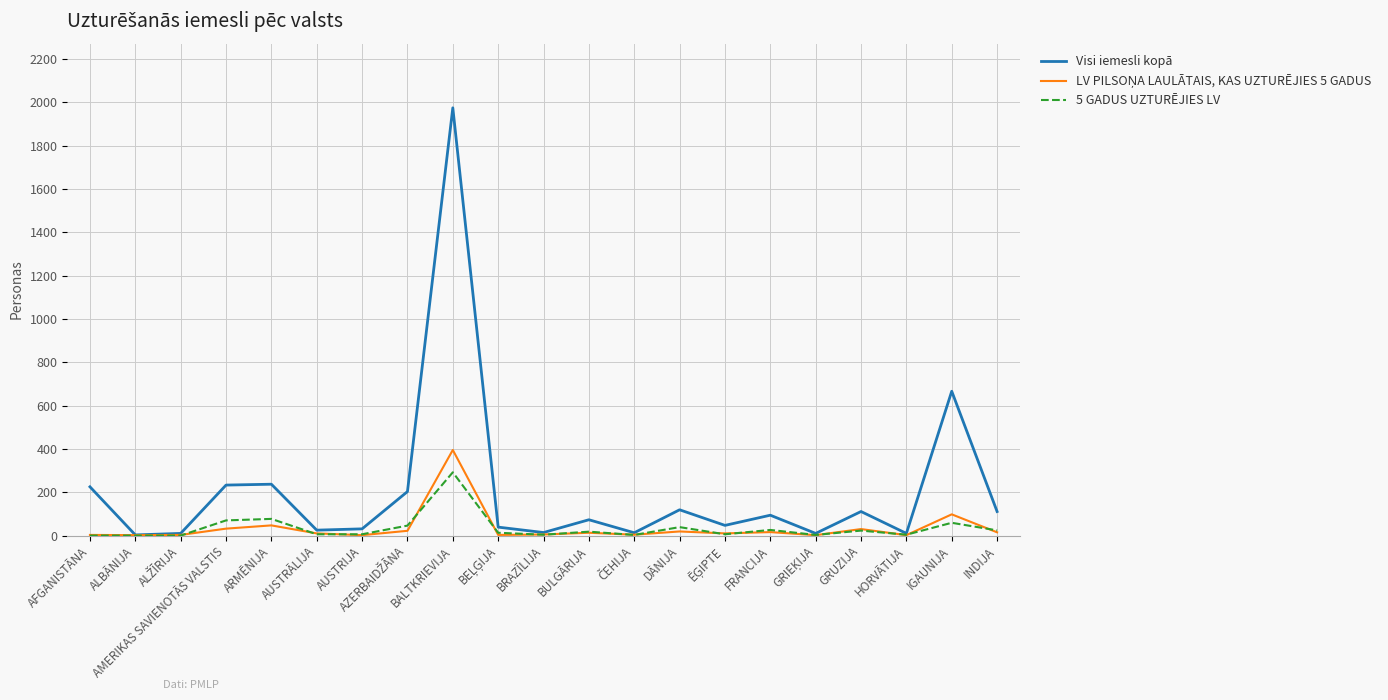

At which label does Visi iemesli kopā reach its peak?

BALTKRIEVIJA